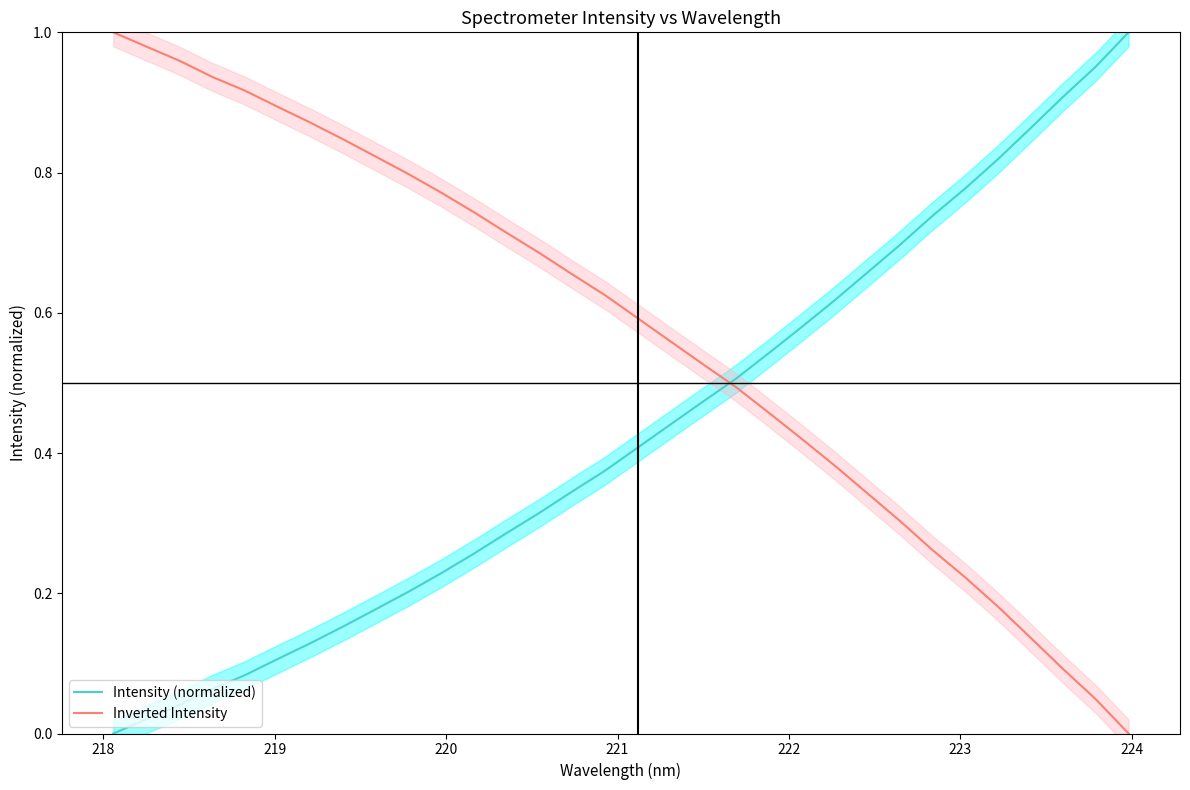

How many intersections are there between Inverted Intensity and Intensity (normalized)?

1